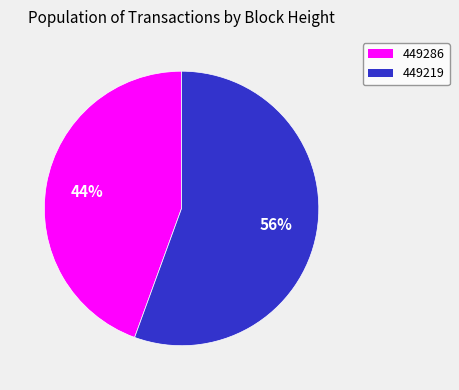

Which category has the biggest portion of the pie?

449219